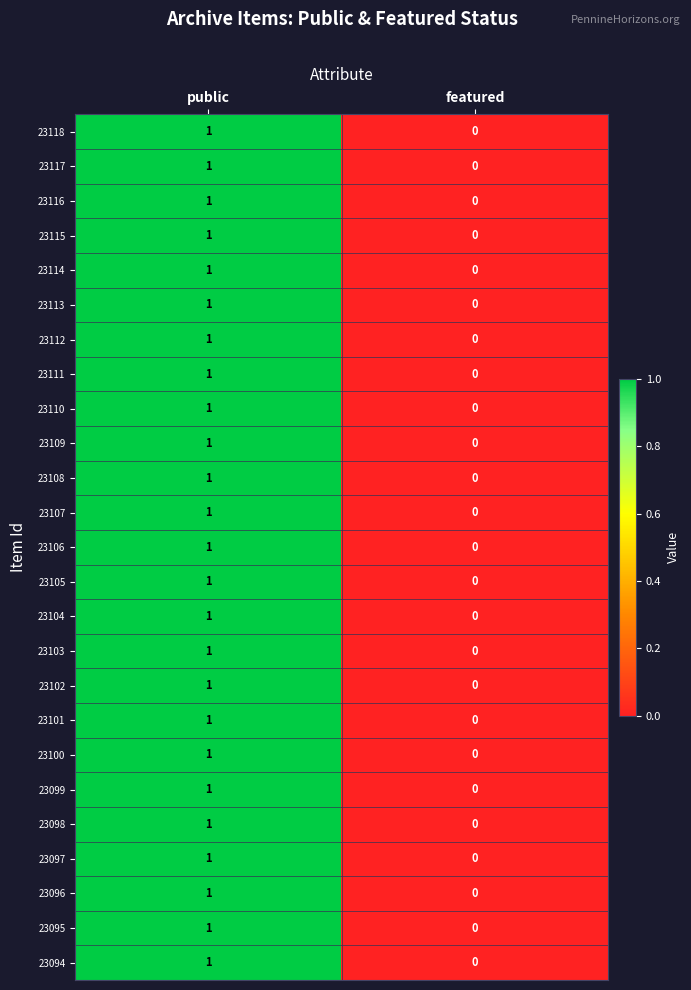

The 23107 series shows 0 at featured. True or false?

True